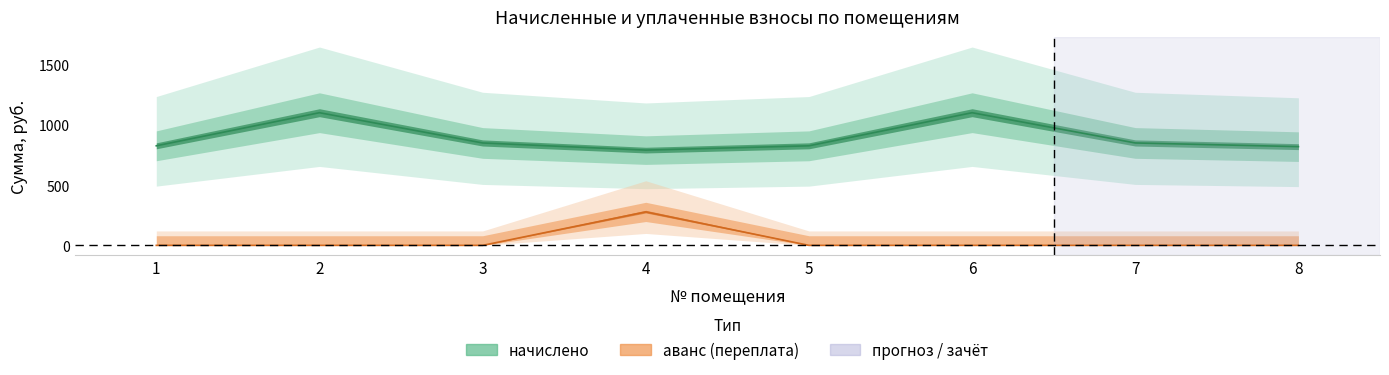

Reading left to right, transcribe all the data shown in this chart.

начислено: 828.4	1103.9	852.2	792.7	828.4	1103.9	852.2	821.6
аванс (переплата): 0.0	0.0	0.0	278.4	0.0	0.0	0.0	0.0